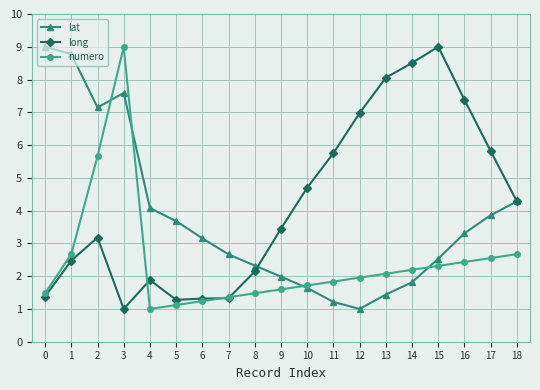

At which label is numero closest to 5?

2